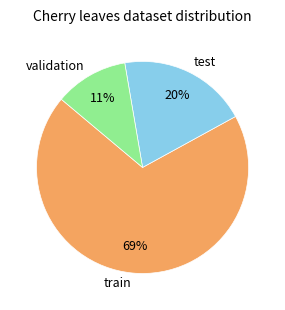

How many segments does this pie chart have?

3